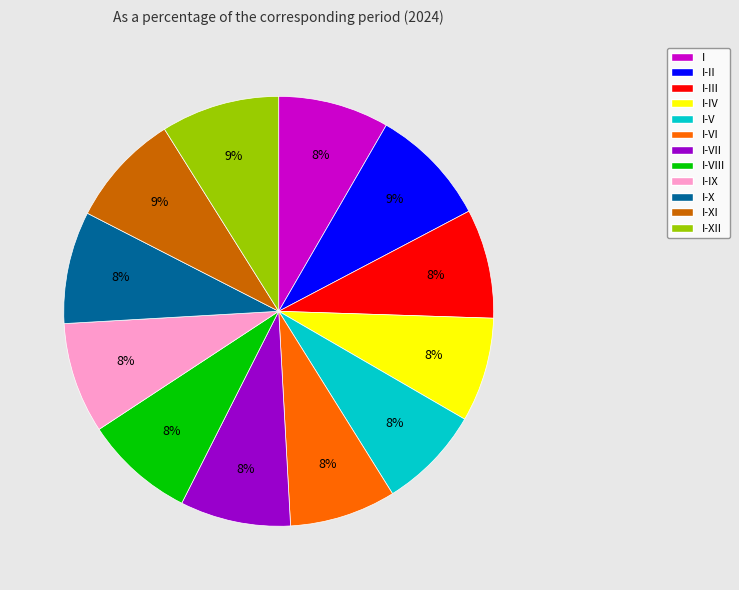

To the nearest percent, what portion does I-VII represent?

8%